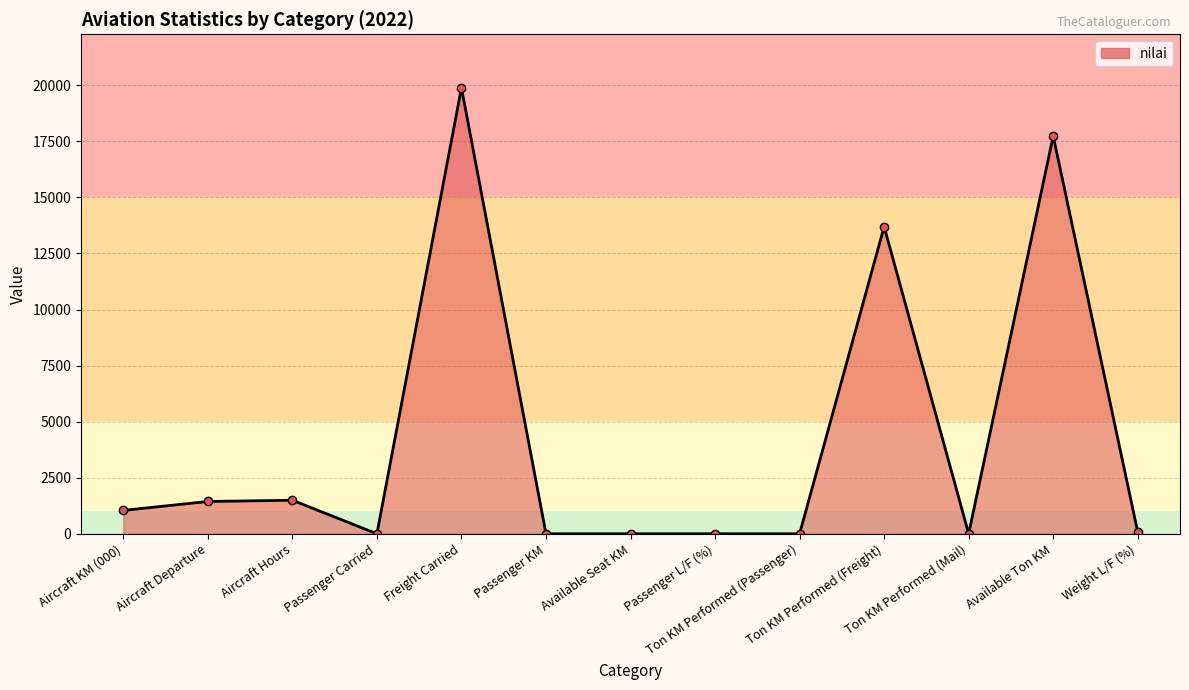

The chart shows a value of 30589.3 at Freight Carried. True or false?

False